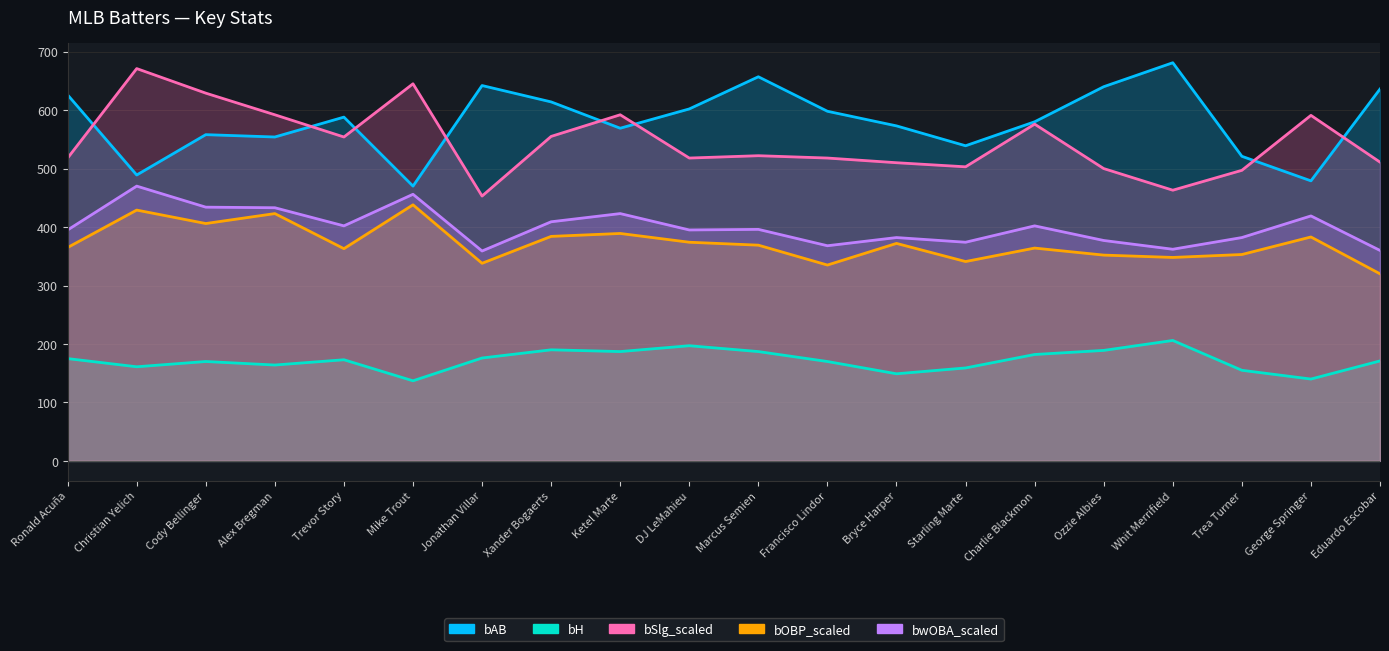

True or false: bAB has a value of 554 at Alex Bregman.

True